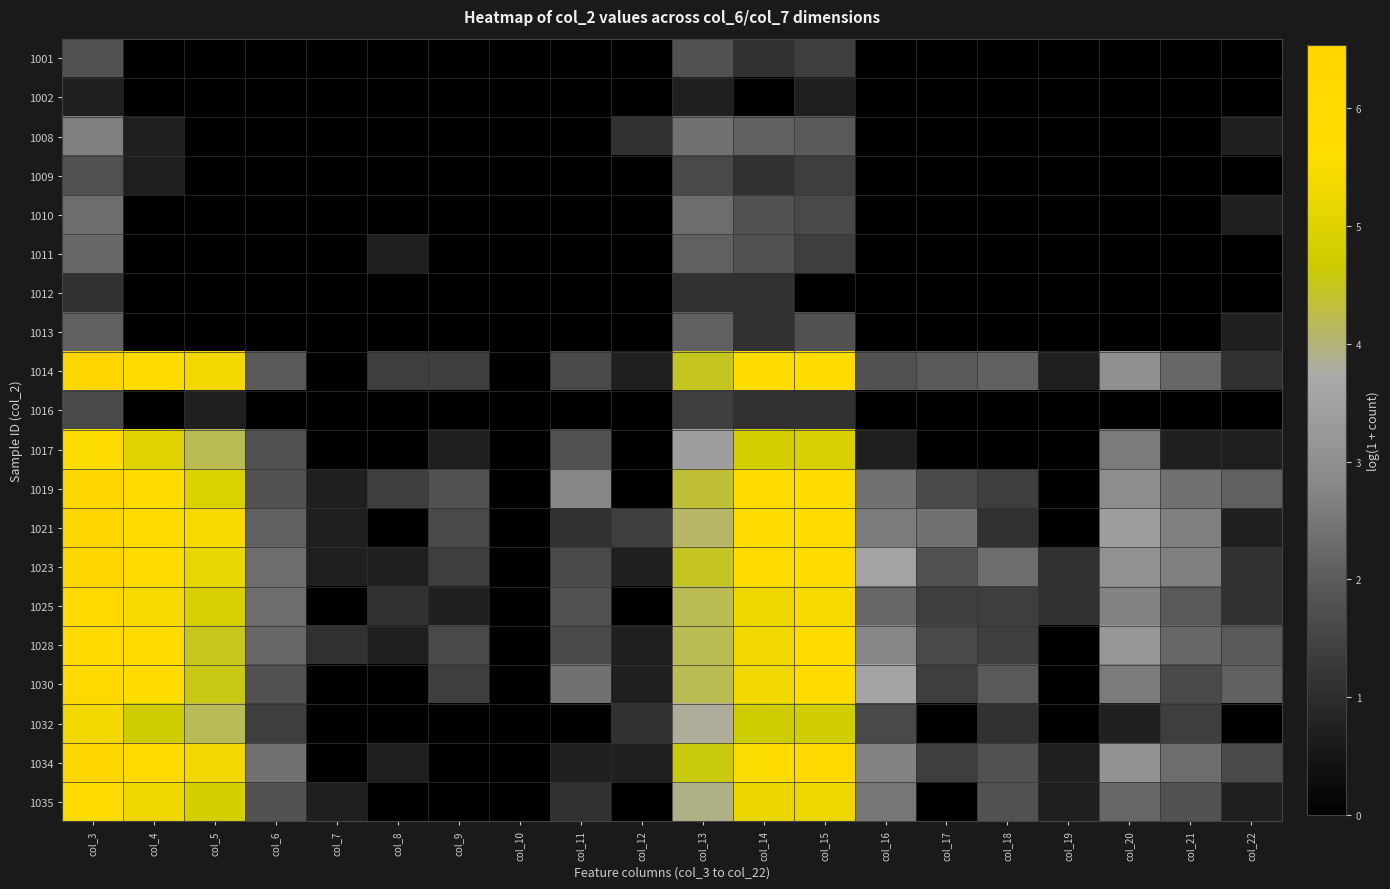

List the series in order of their peak value, highest first.

1034, 1023, 1021, 1014, 1019, 1028, 1030, 1025, 1035, 1017, 1032, 1008, 1010, 1011, 1013, 1001, 1009, 1016, 1012, 1002